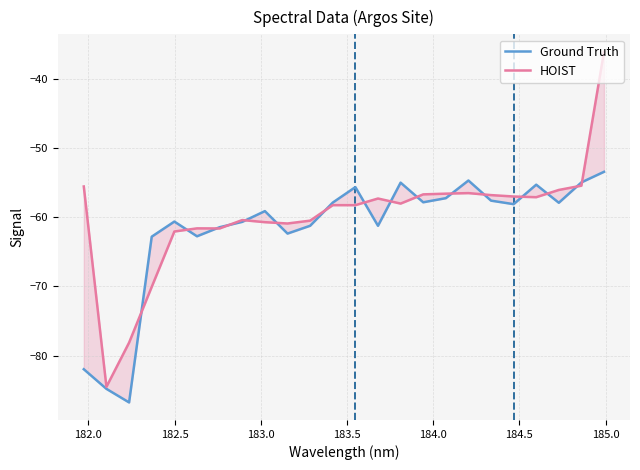

How many interior local valleys does the HOIST series have?

6